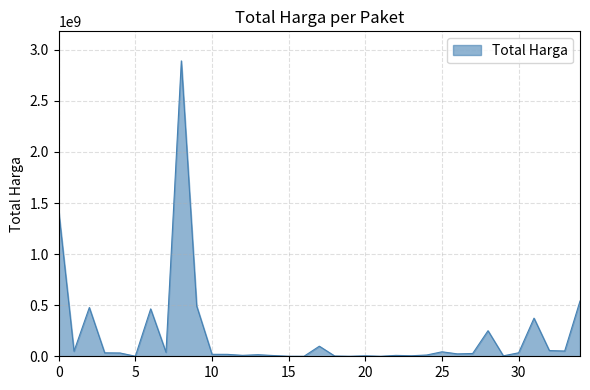

What is the difference between the maximum and minimum values?

2892044000